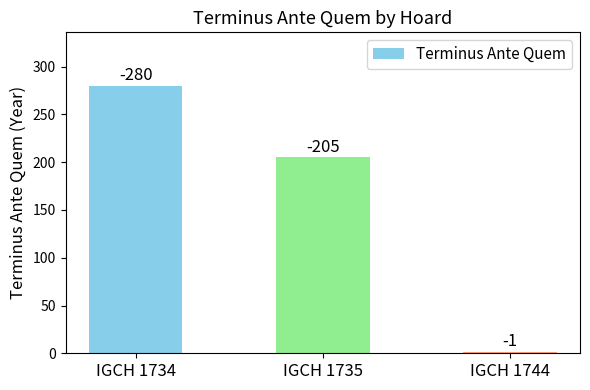

Reading left to right, what are all the values shown in this chart?

IGCH 1734=280	IGCH 1735=205	IGCH 1744=1